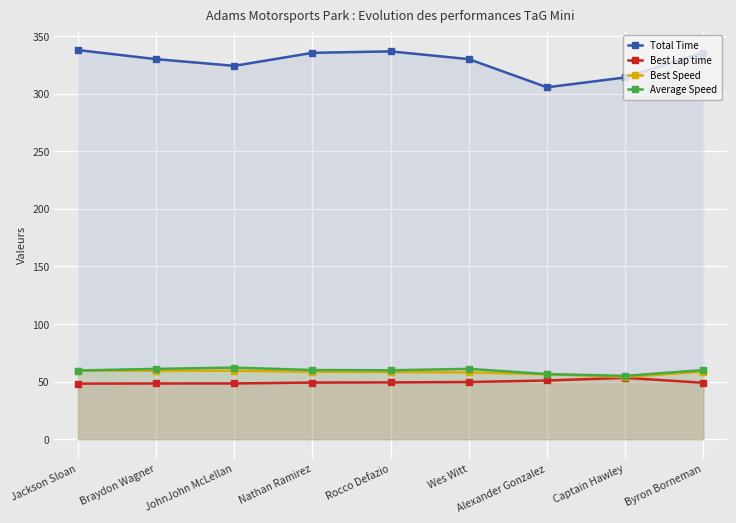

What is the sum of the Best Speed values at Alexander Gonzalez and Rocco Defazio?

114.8